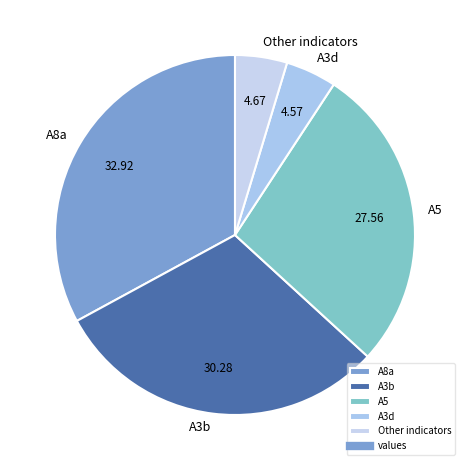

Count the number of slices in the pie.

5